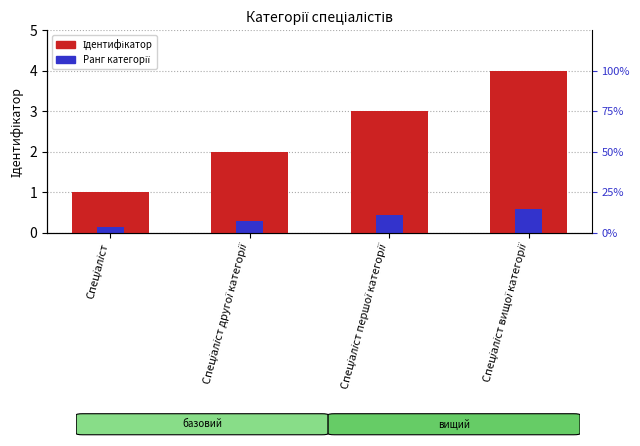

Reading left to right, extract all data points from this chart.

Ідентифікатор: Спеціаліст=1.0	Спеціаліст другої категорії=2.0	Спеціаліст першої категорії=3.0	Спеціаліст вищої категорії=4.0
Ранг категорії: Спеціаліст=0.1	Спеціаліст другої категорії=0.3	Спеціаліст першої категорії=0.4	Спеціаліст вищої категорії=0.6